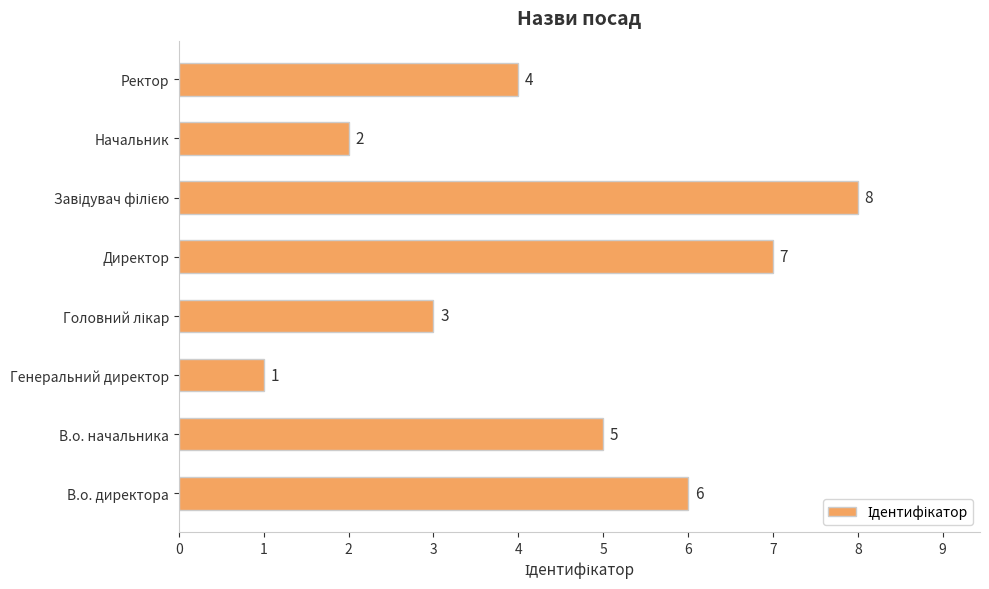

How many data points does each series have?

8